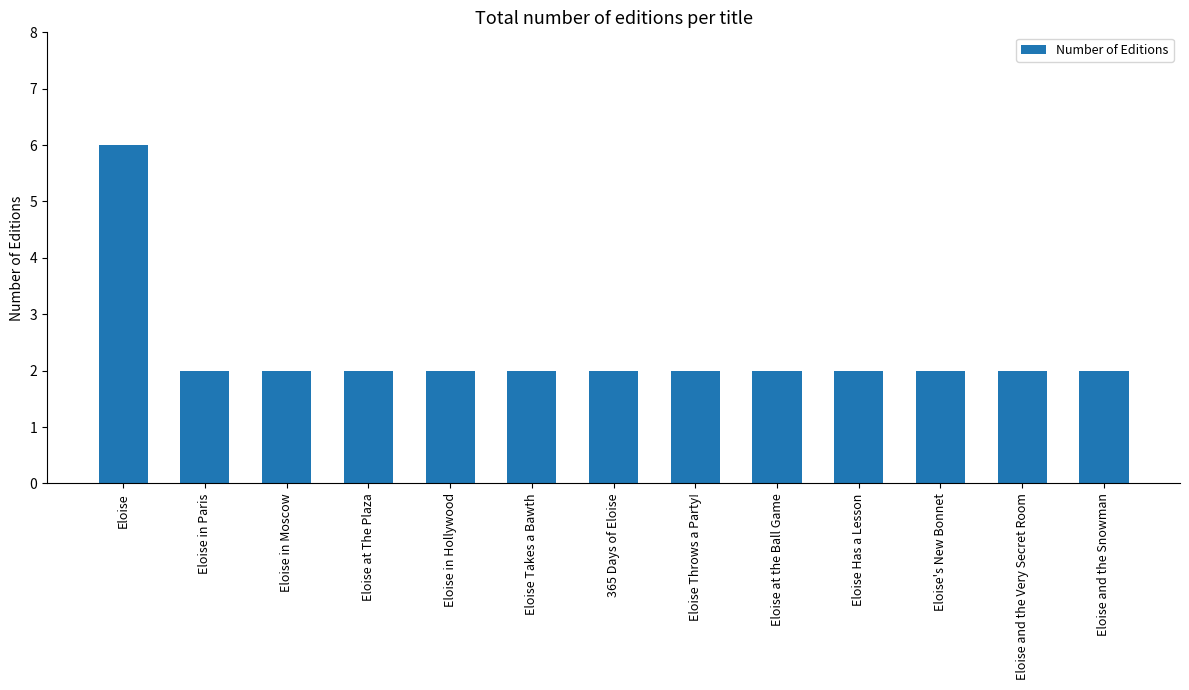

How many categories are shown in the chart?

13